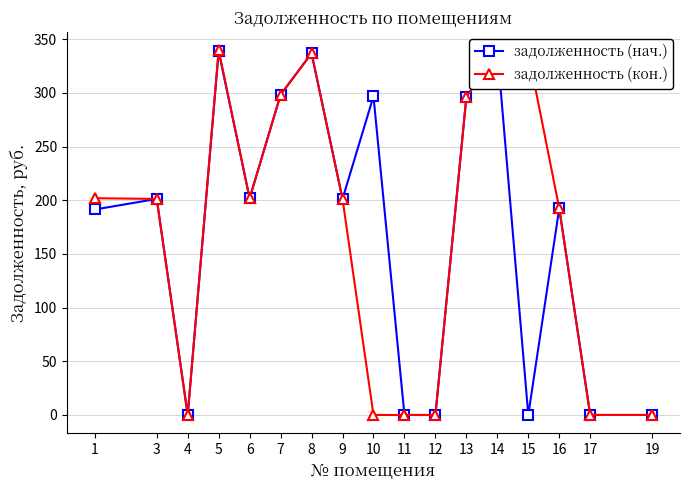

How many lines are shown in the chart?

2